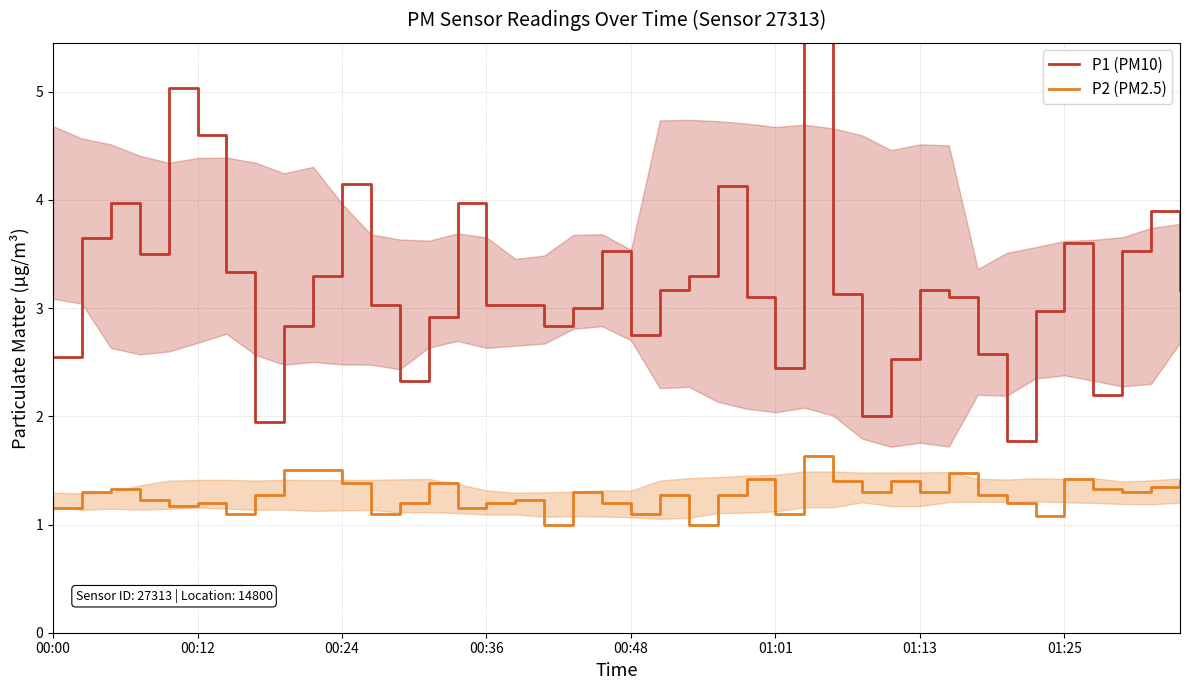

Is the value of P1 (PM10) at 32 greater than the value of P2 (PM2.5) at 22?

Yes